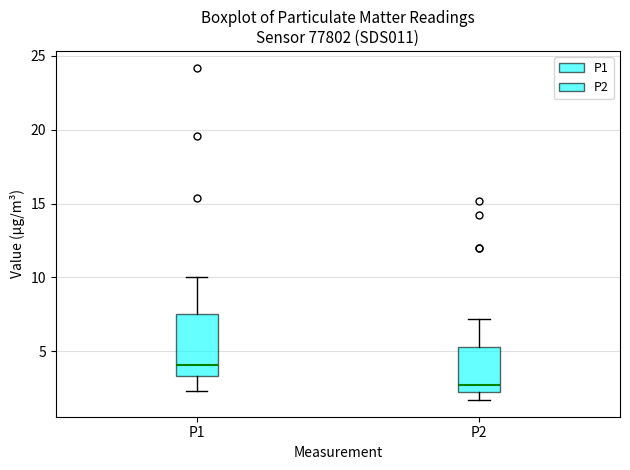

Where does the lower whisker of the box for P2 end on the y-axis? The values are not printed on the chart, so give them approximately, as read against the axis.

1.5